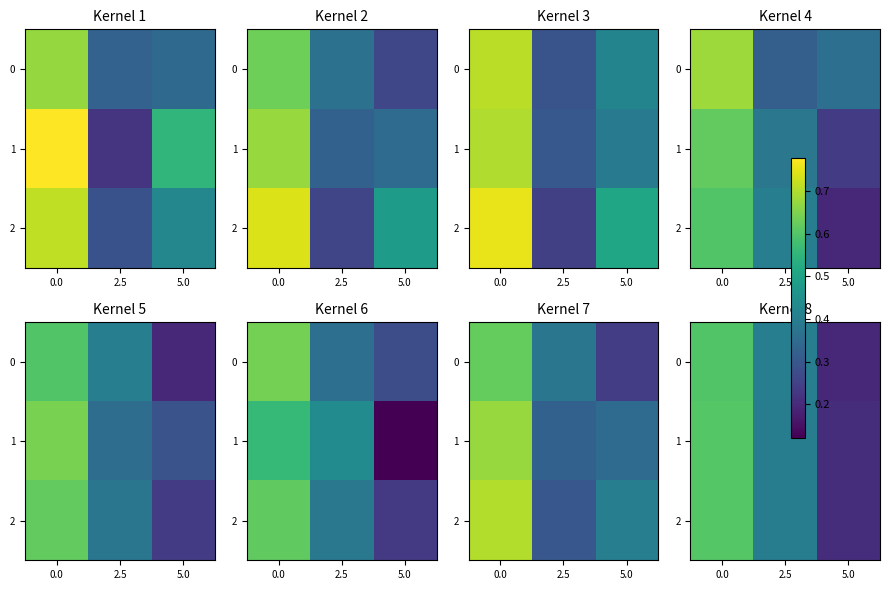

Which label corresponds to the smallest value in the chart?

5.0